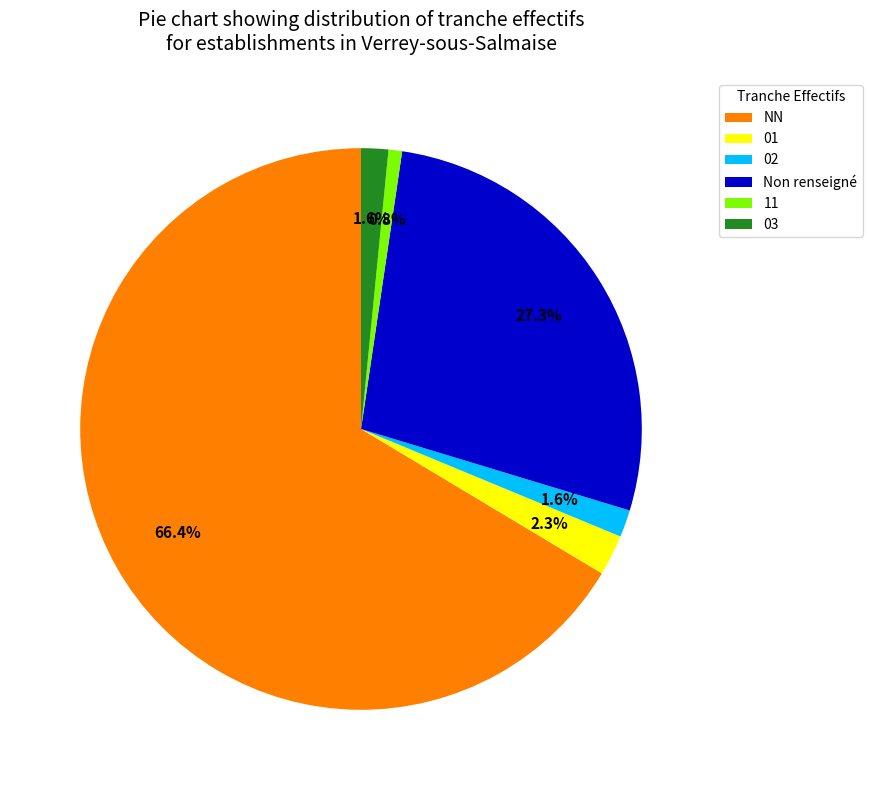

Count the number of slices in the pie.

6